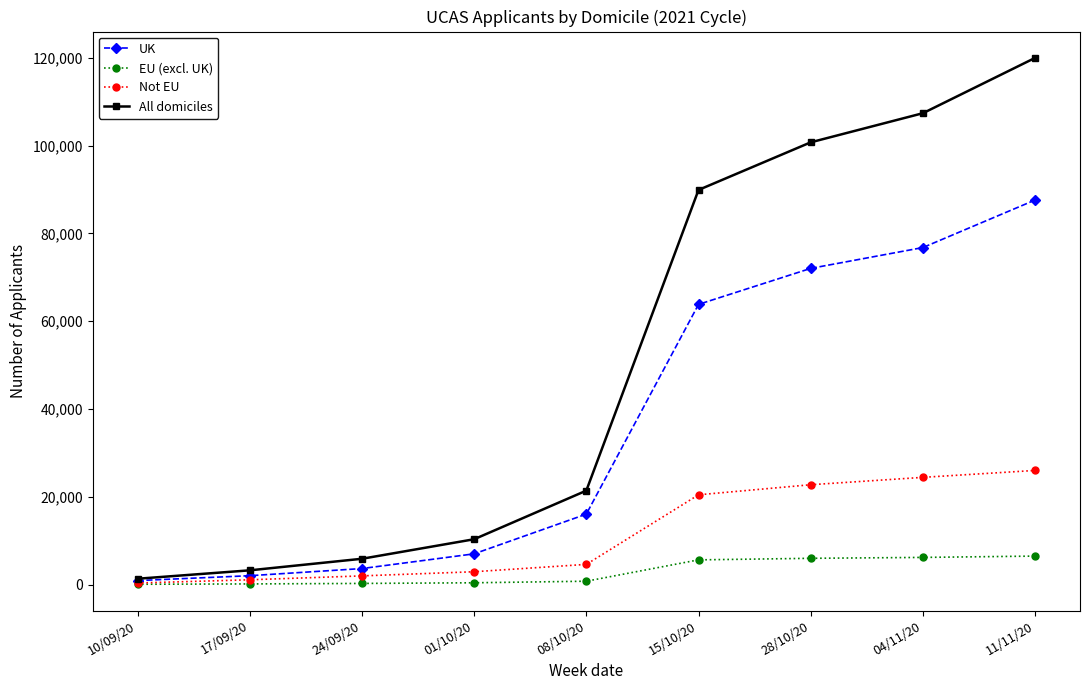

How many lines are shown in the chart?

4